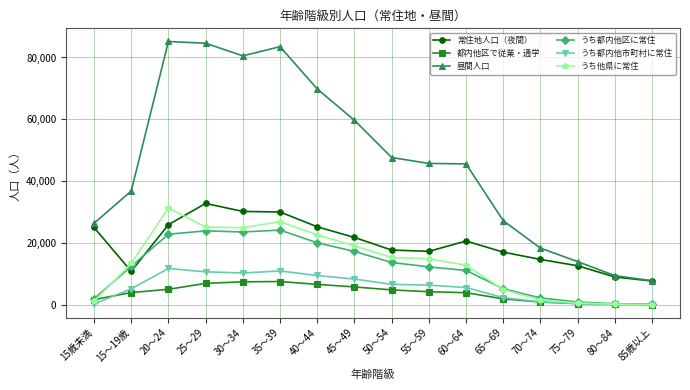

Does the chart have visible grid lines?

Yes